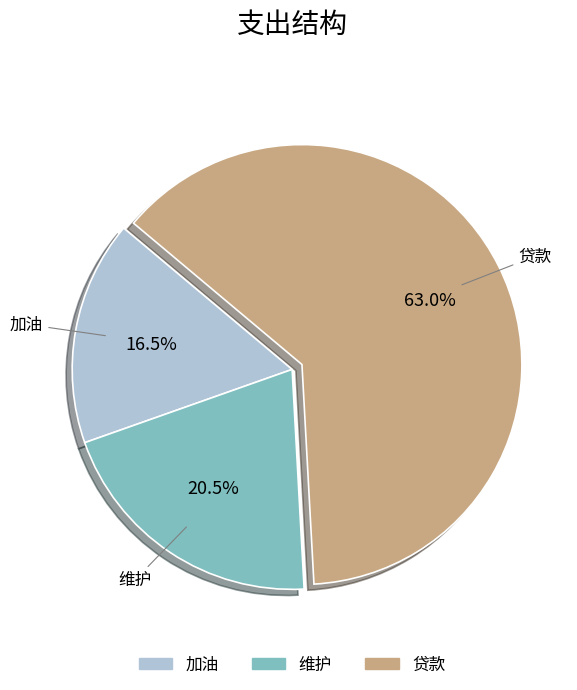

Between 贷款 and 维护, which is larger?

贷款